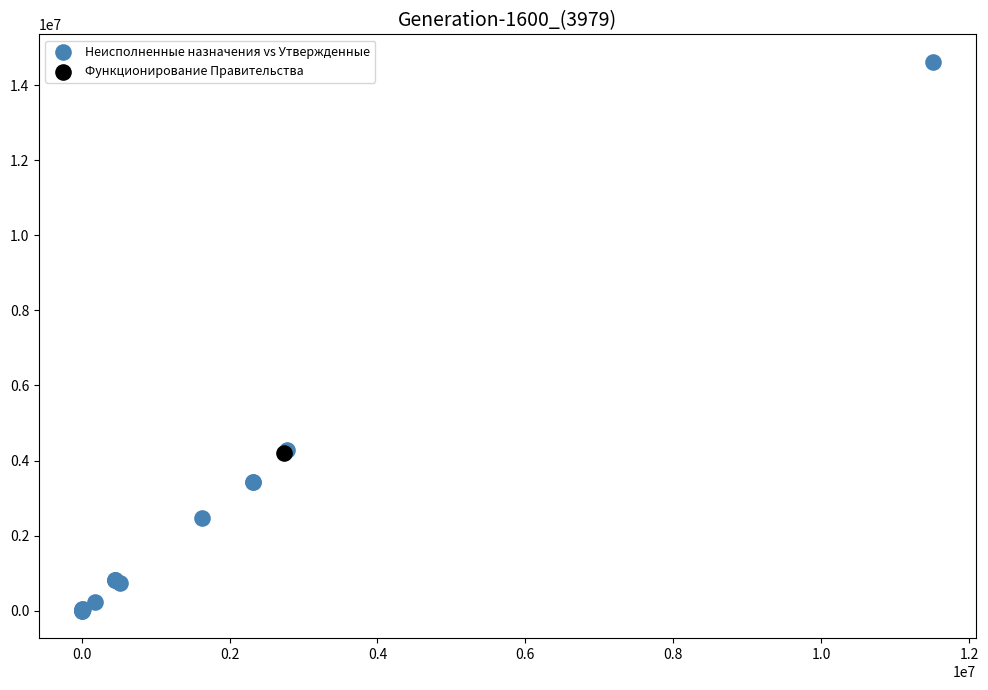

What are all the series names shown in the legend?

Неисполненные назначения vs Утвержденные, Функционирование Правительства